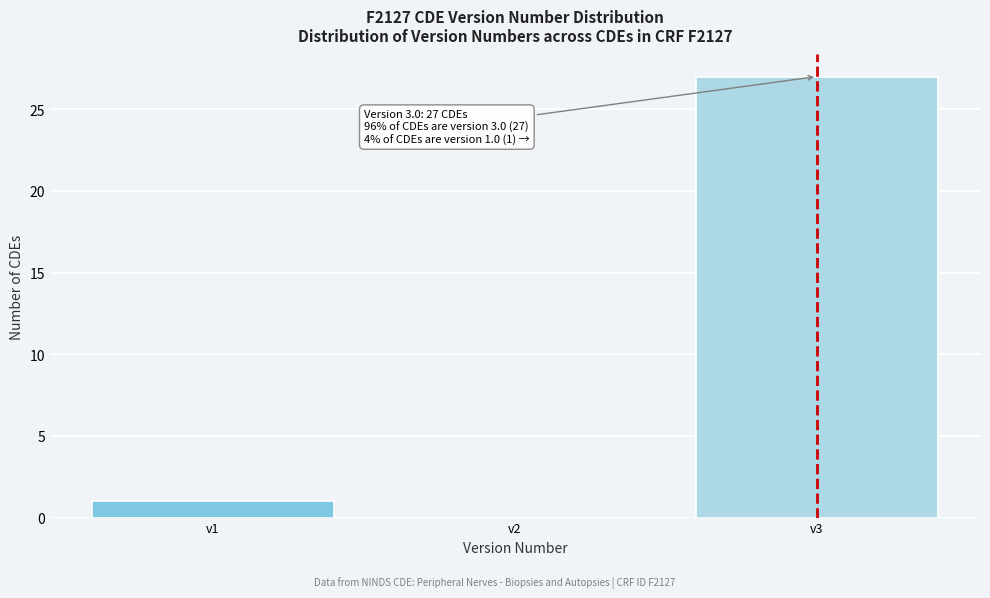

Which range on the x-axis has the tallest bar?

2.5 to 3.5